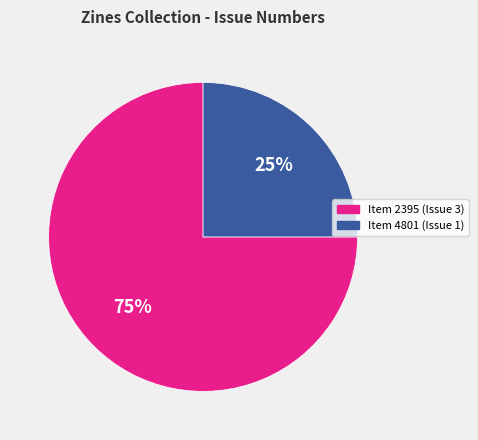

Which slice is the smallest?

Item 4801 (Issue 1)